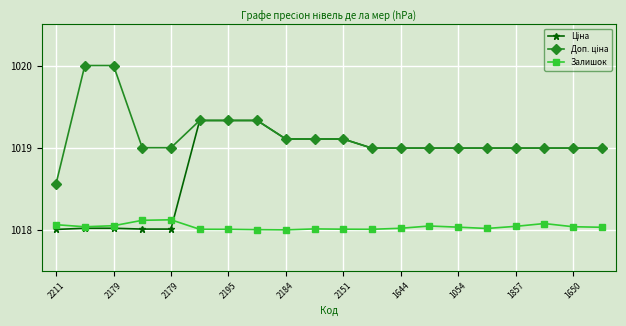

What is the maximum value shown in the chart?

1020.0